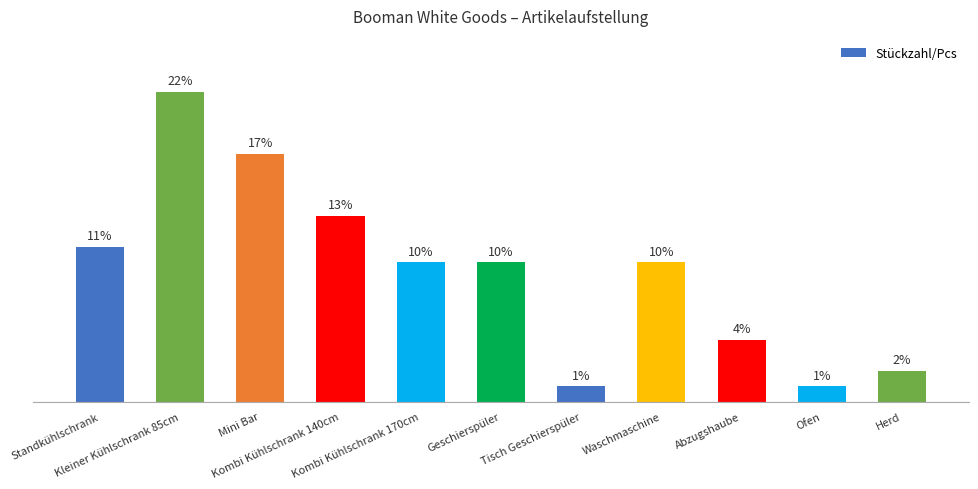

The value at Standkühlschrank is 10.8. True or false?

True